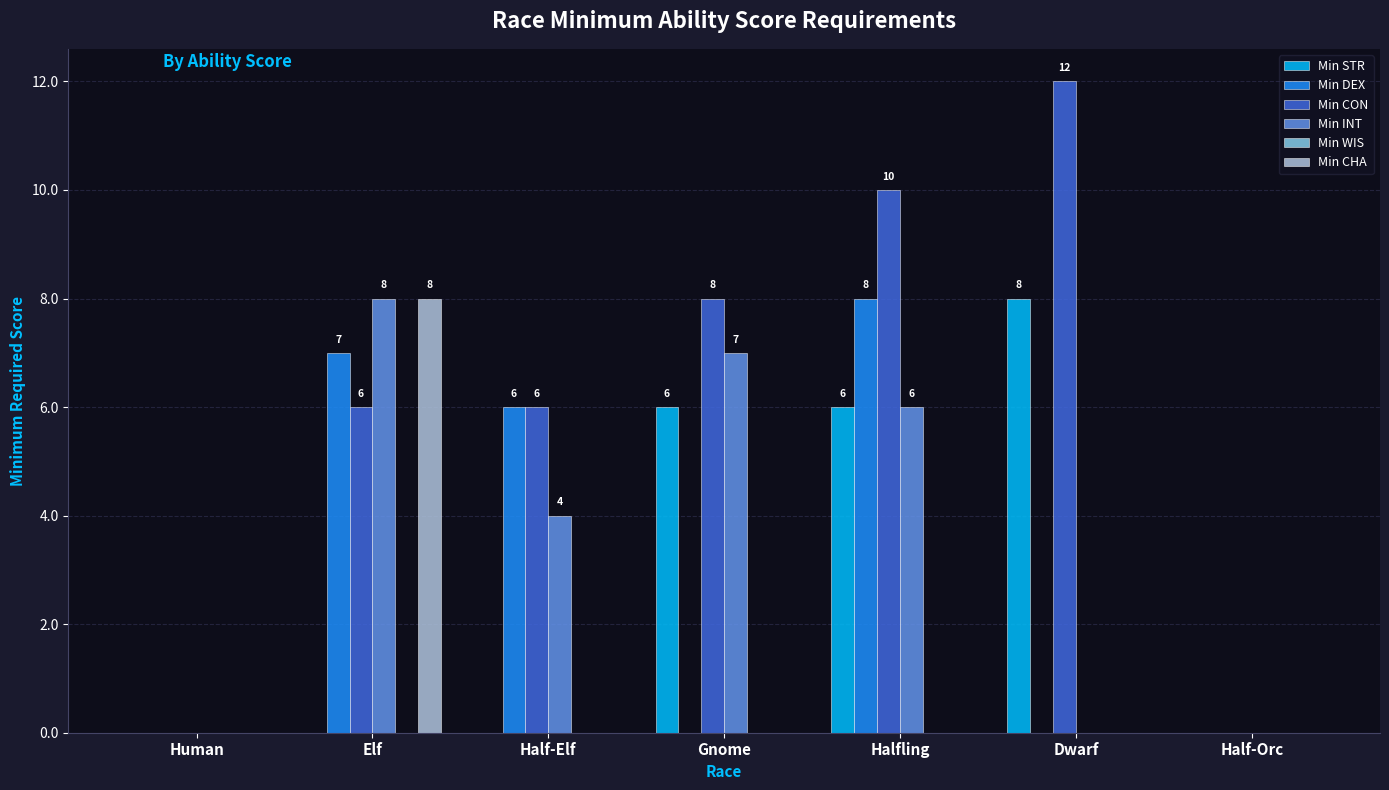

How many categories are shown in the chart?

7